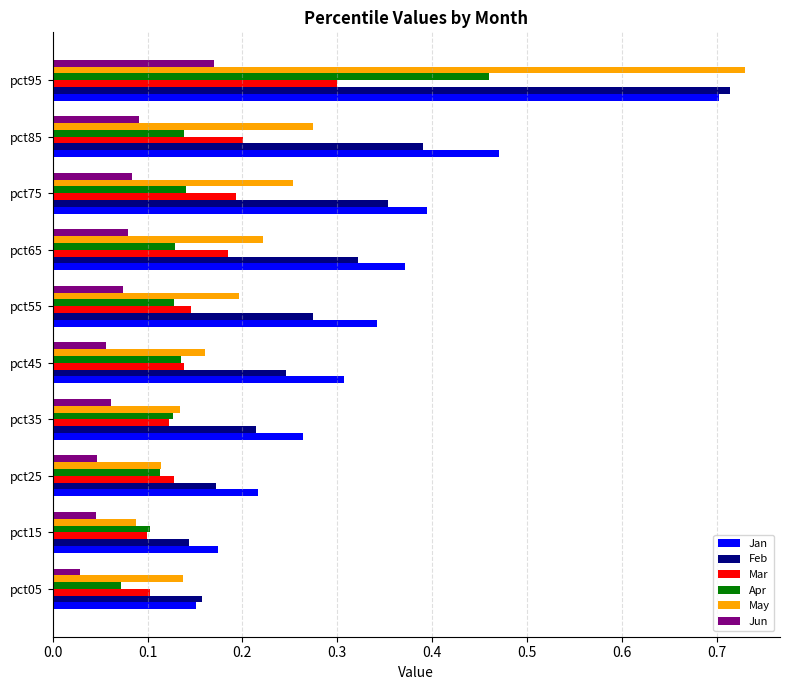

True or false: Jan has a value of 0.3 at pct45.

True